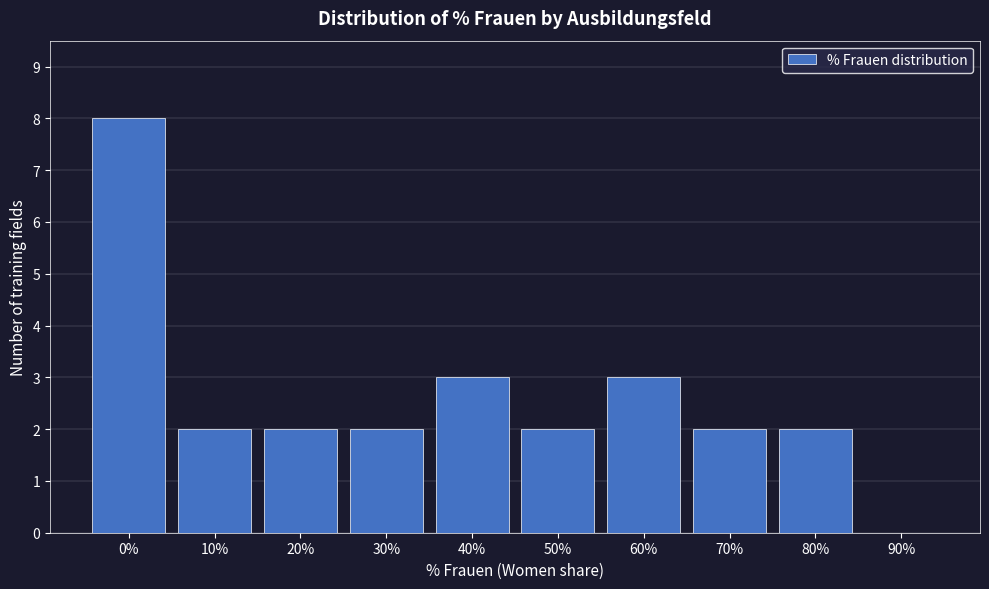

Reading left to right, extract all data points from this chart.

0%=8	10%=2	20%=2	30%=2	40%=3	50%=2	60%=3	70%=2	80%=2	90%=0